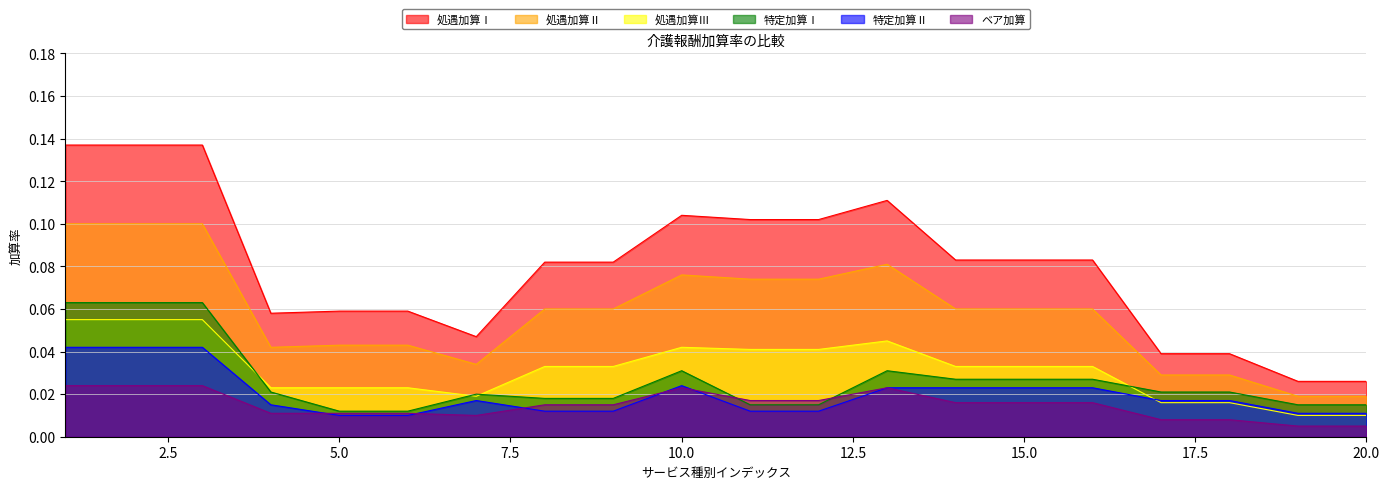

Reading left to right, list all the values displayed in this chart.

処遇加算Ⅰ: 0.1	0.1	0.1	0.1	0.1	0.1	0.0	0.1	0.1	0.1	0.1	0.1	0.1	0.1	0.1	0.1	0.0	0.0	0.0	0.0
処遇加算Ⅱ: 0.1	0.1	0.1	0.0	0.0	0.0	0.0	0.1	0.1	0.1	0.1	0.1	0.1	0.1	0.1	0.1	0.0	0.0	0.0	0.0
処遇加算Ⅲ: 0.1	0.1	0.1	0.0	0.0	0.0	0.0	0.0	0.0	0.0	0.0	0.0	0.0	0.0	0.0	0.0	0.0	0.0	0.0	0.0
特定加算Ⅰ: 0.1	0.1	0.1	0.0	0.0	0.0	0.0	0.0	0.0	0.0	0.0	0.0	0.0	0.0	0.0	0.0	0.0	0.0	0.0	0.0
特定加算Ⅱ: 0.0	0.0	0.0	0.0	0.0	0.0	0.0	0.0	0.0	0.0	0.0	0.0	0.0	0.0	0.0	0.0	0.0	0.0	0.0	0.0
ベア加算: 0.0	0.0	0.0	0.0	0.0	0.0	0.0	0.0	0.0	0.0	0.0	0.0	0.0	0.0	0.0	0.0	0.0	0.0	0.0	0.0